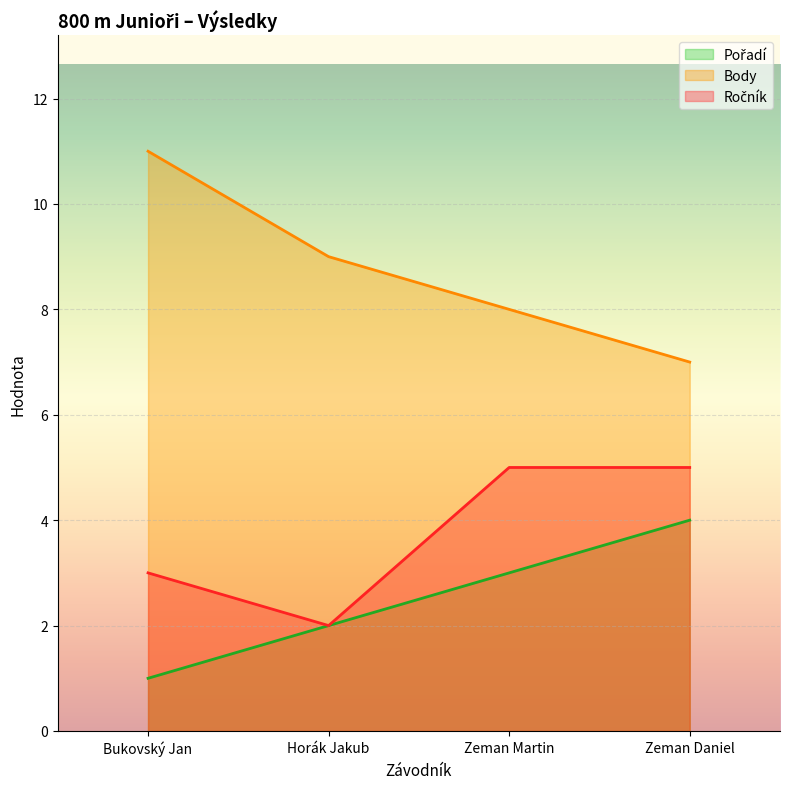

What is the spread (max minus min) of values at Zeman Daniel?

3